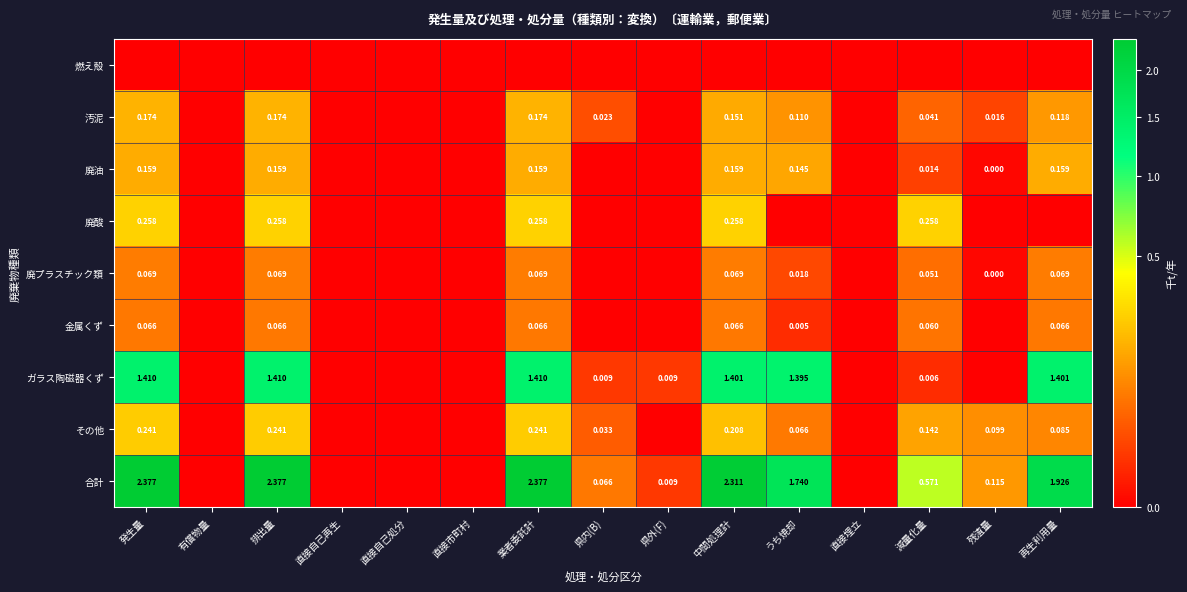

Which has a higher value, 業者委託計 or 中間処理計?

業者委託計